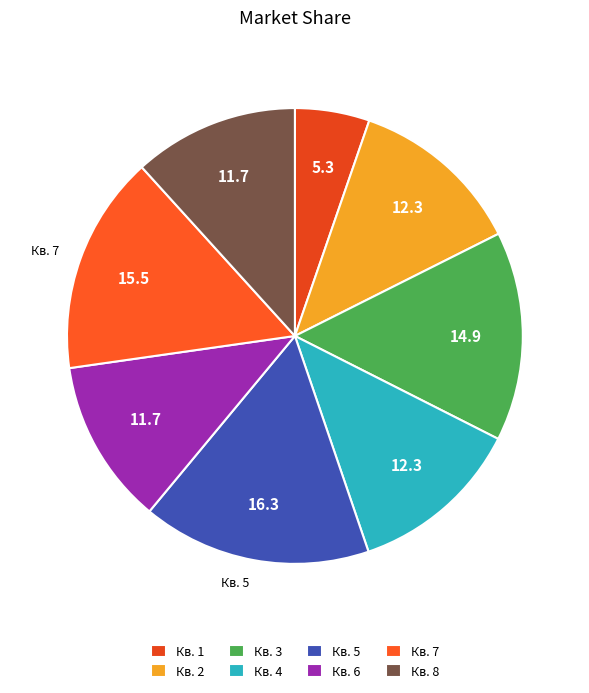

What is the smallest slice in the pie chart?

Кв. 1